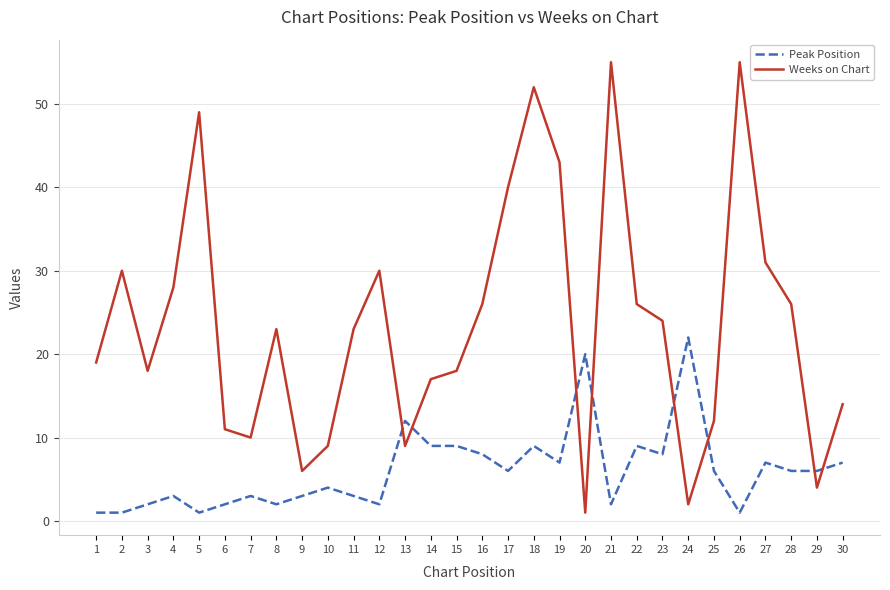

The value of Weeks on Chart at 23 is 16. True or false?

False